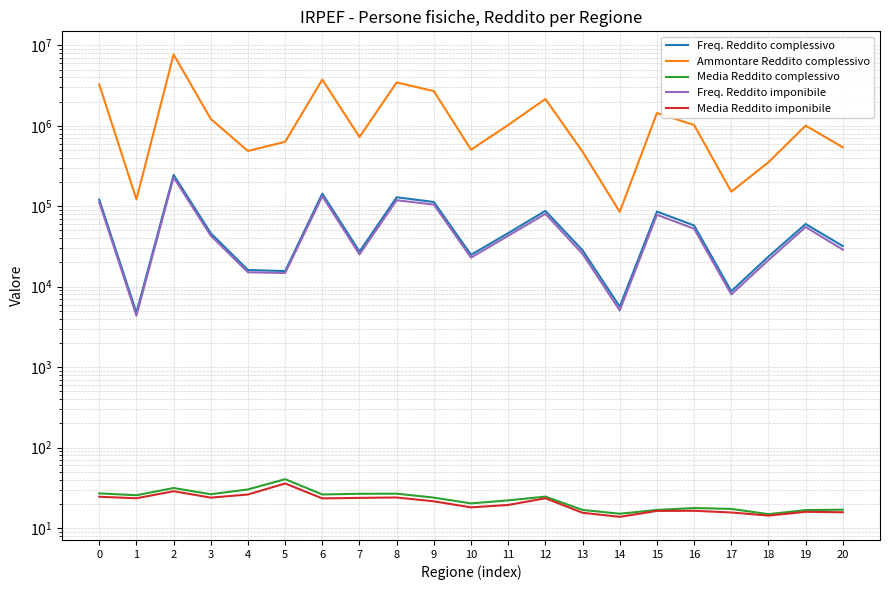

Between 7 and 3, which is larger?

3